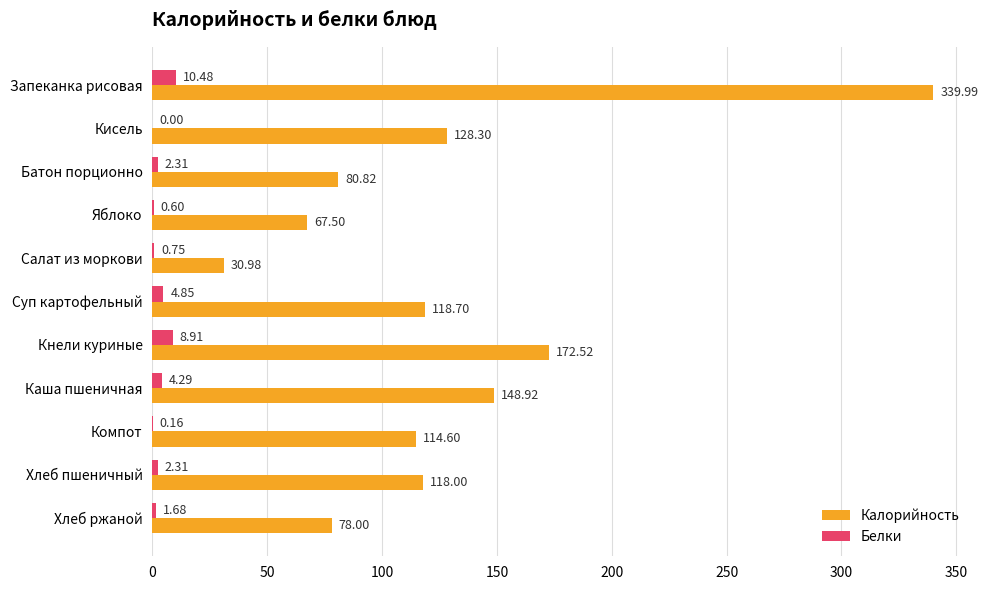

Which series has the widest spread of values?

Калорийность